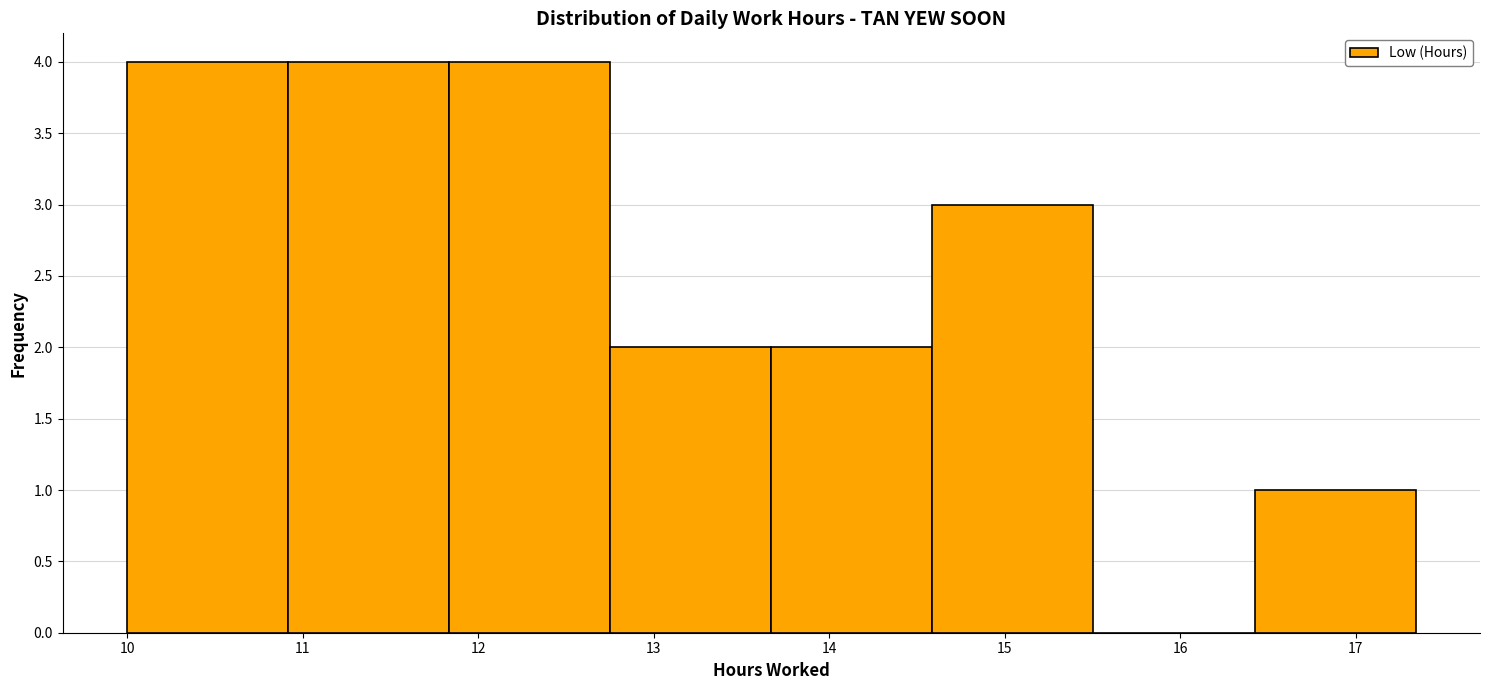

How tall is the bar that spans 13.7 to 14.6 on the x-axis? Neither the bar edges nor the heights are printed on the chart, so give them approximately, as read against the axes.

2